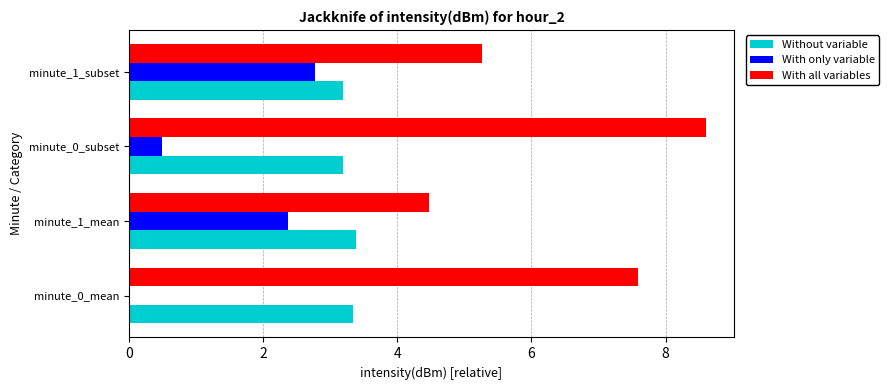

Where is With only variable nearest to the value 1?

minute_0_subset